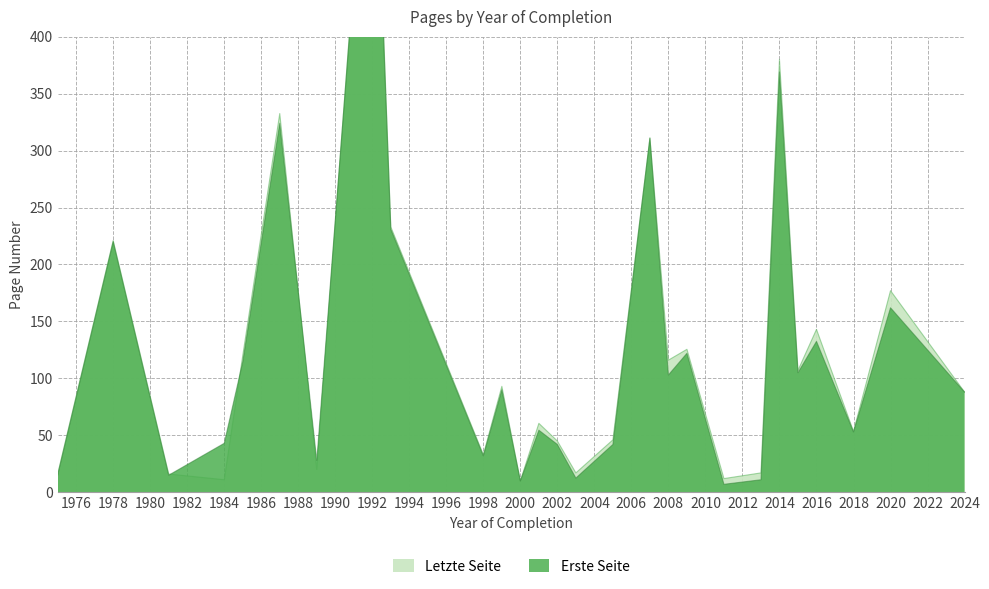

How many interior local peaks does the Letzte Seite series have?

11